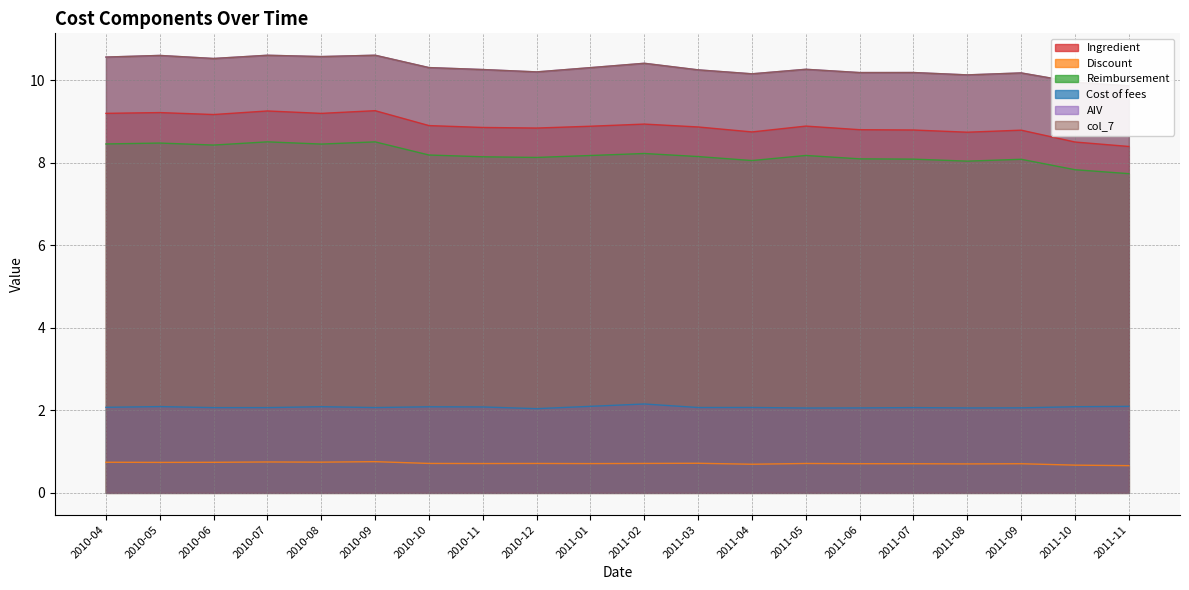

What is the sum of the Cost of fees values at 2010-04 and 2011-04?

4.1